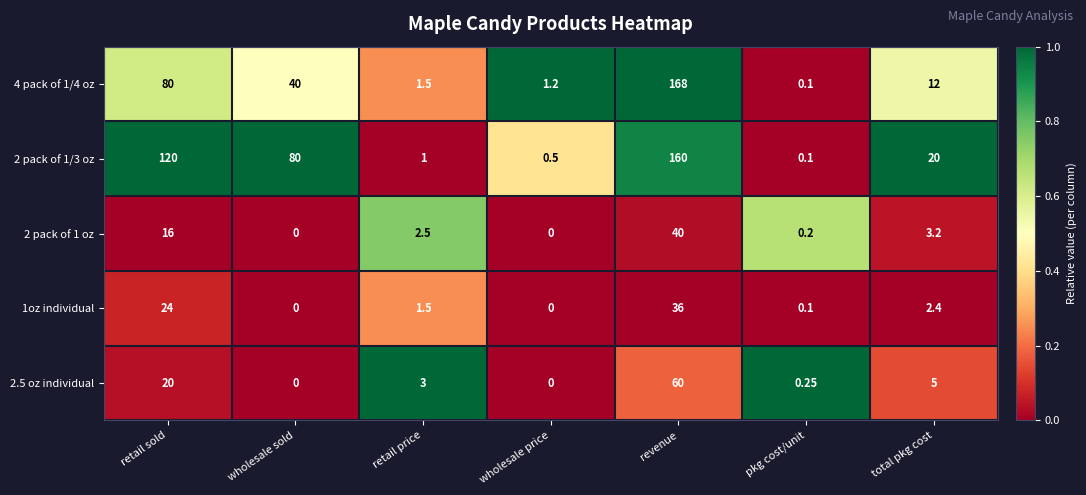

Rank the categories by 2 pack of 1/3 oz value from highest to lowest.

revenue, retail sold, wholesale sold, total pkg cost, retail price, wholesale price, pkg cost/unit